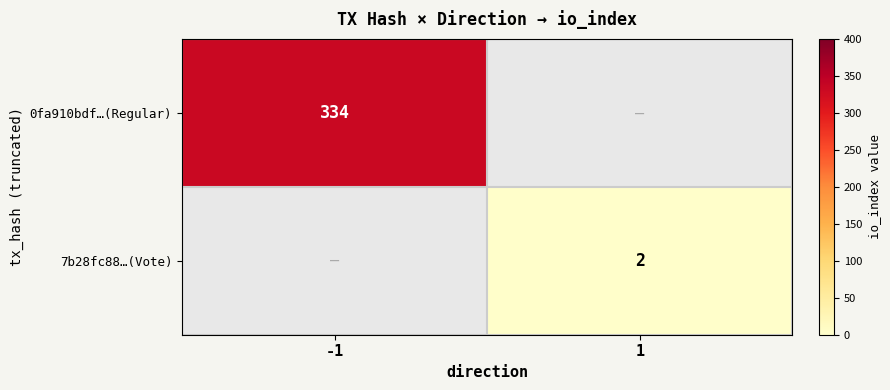

The value of 0fa910bdf…(Regular) at -1 is 334. True or false?

True